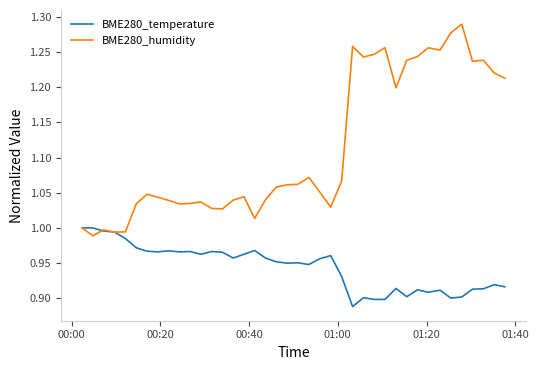

Which series has the largest range (max minus min)?

BME280_humidity